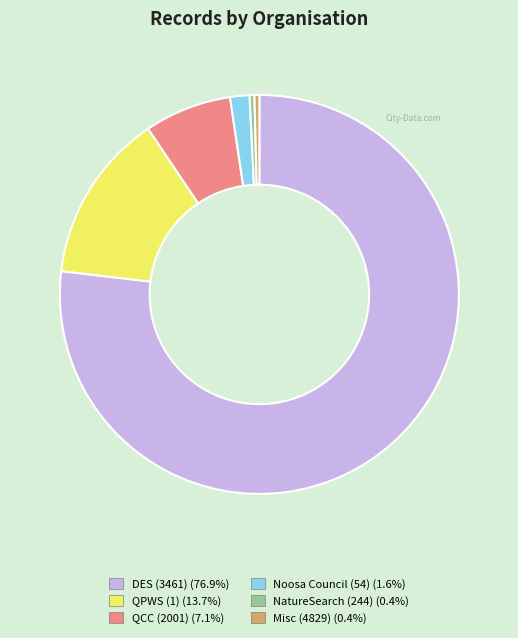

Does any single category account for the majority?

Yes